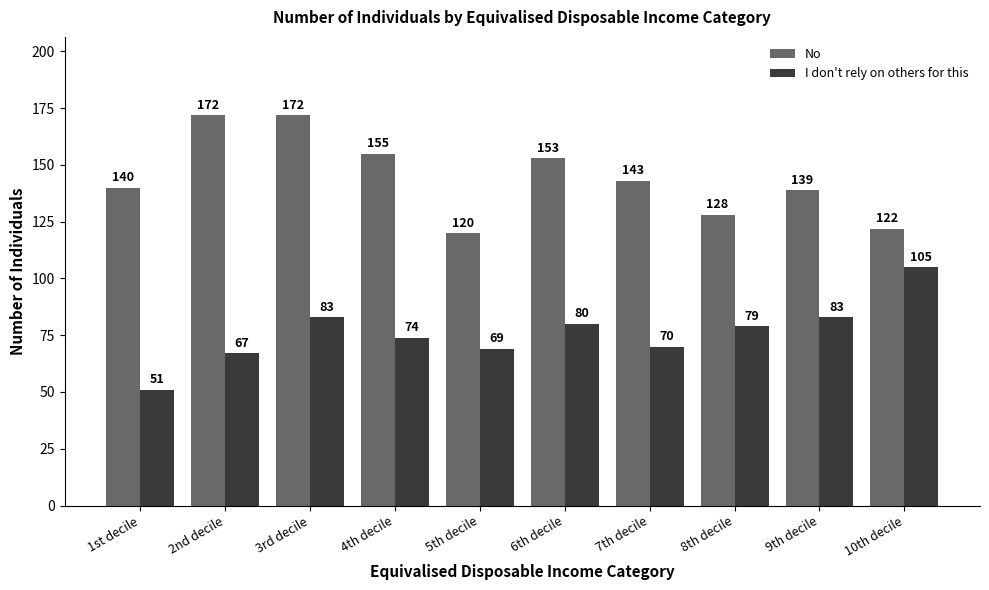

List the series in order of their overall mean, highest first.

No, I don't rely on others for this